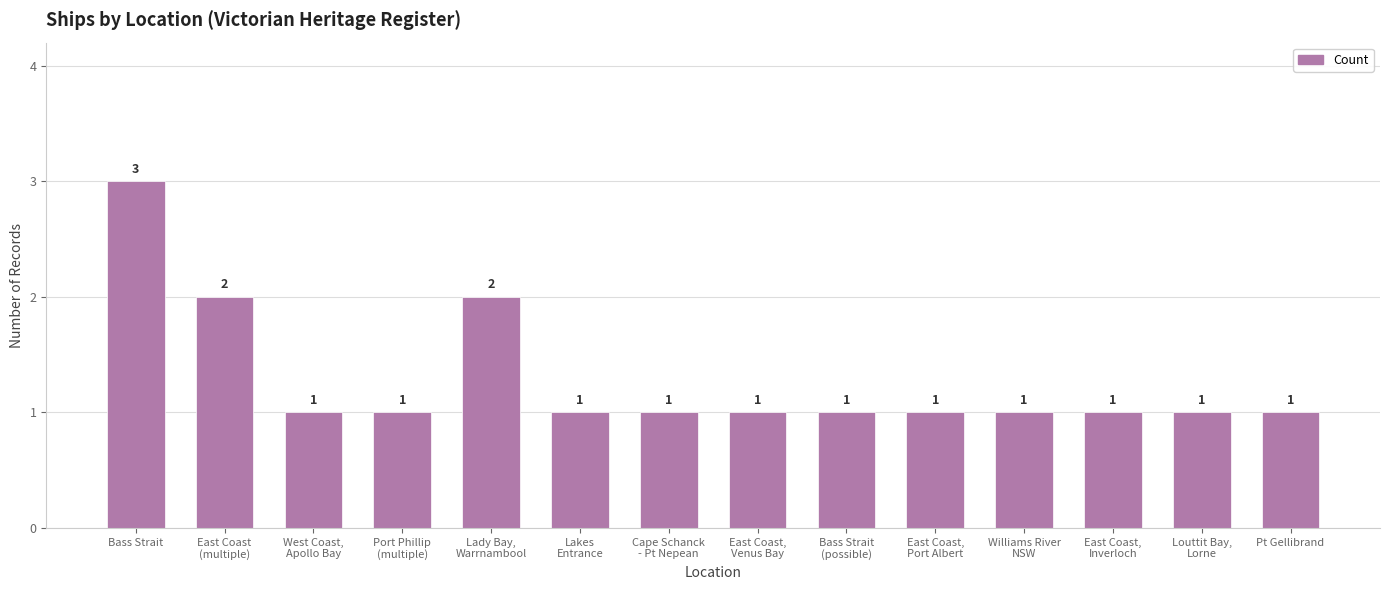

The value at East Coast,
Port Albert is 1. True or false?

True